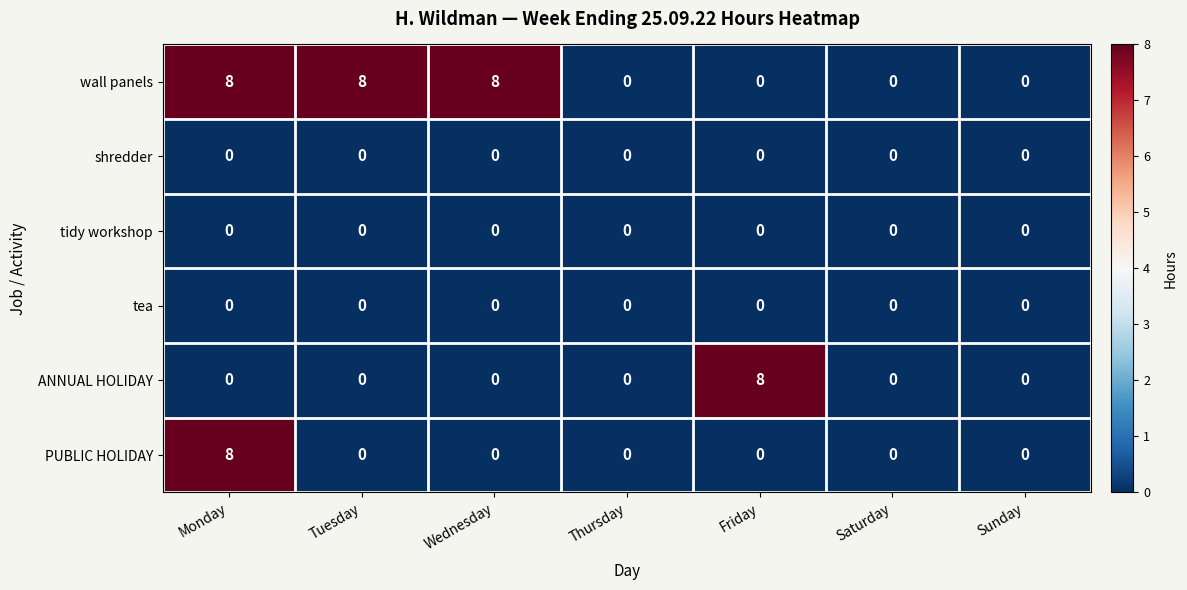

The value of PUBLIC HOLIDAY at Thursday is 0. True or false?

True